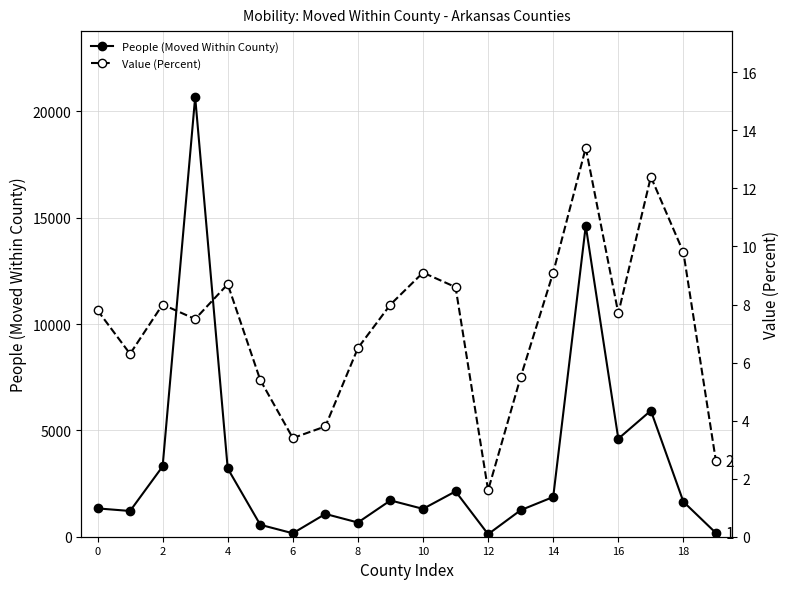

True or false: Value (Percent) and People (Moved Within County) intersect in this chart.

False